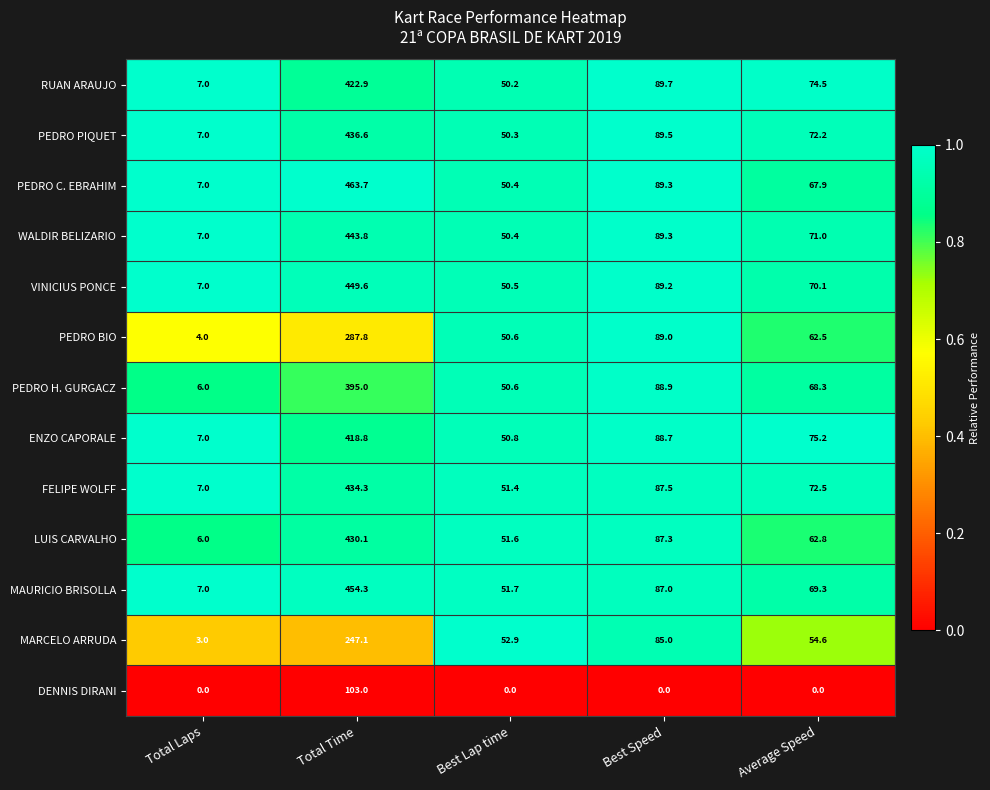

What is the spread (max minus min) of values at Total Laps?

7.0